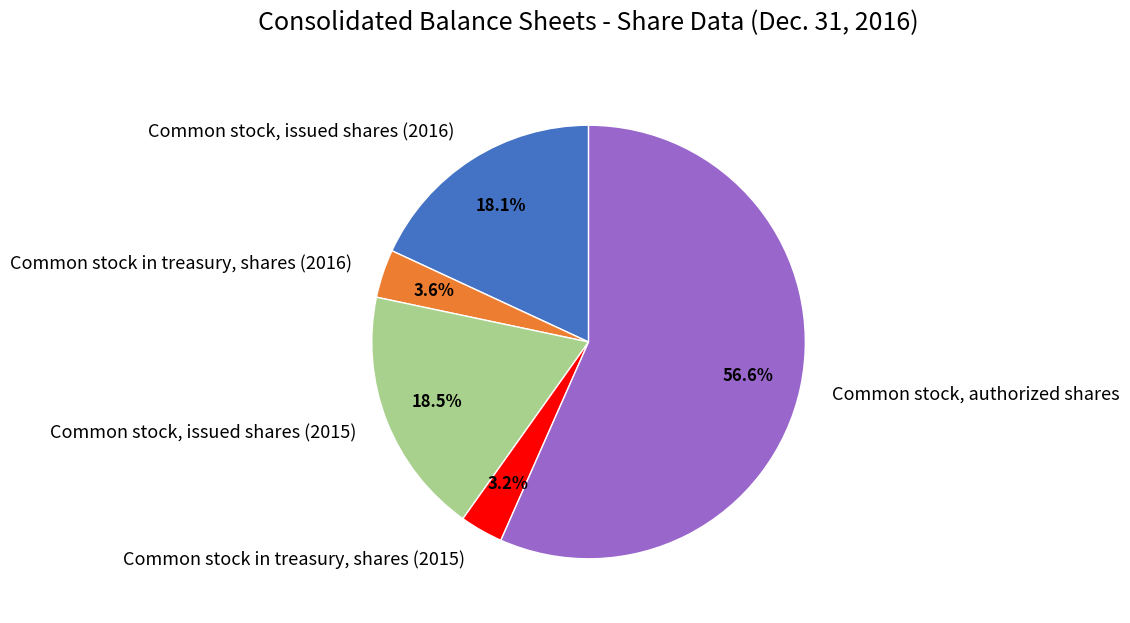

Which category has the biggest portion of the pie?

Common stock, authorized shares